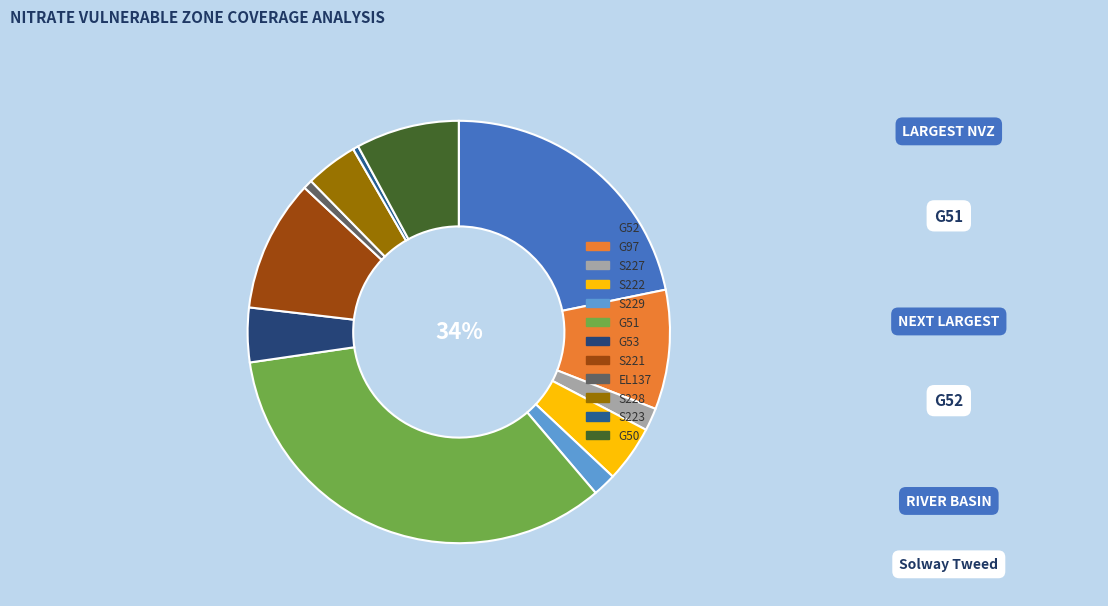

To the nearest percent, what percentage of the pie is S227?

2%